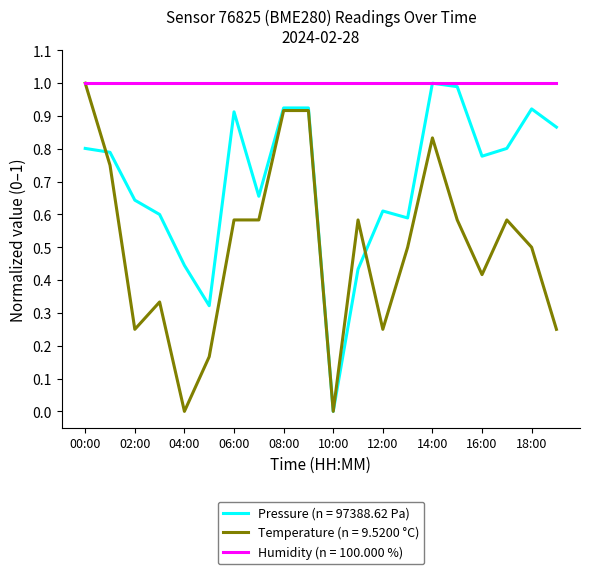

What is the maximum value shown in the chart?

1.0